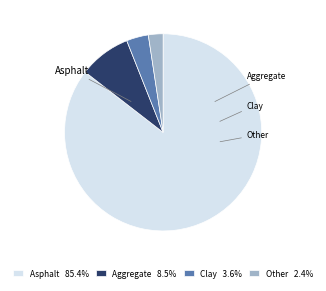

What is the ratio of the value at Aggregate 8.5% to the value at Clay 3.6%?

2.4